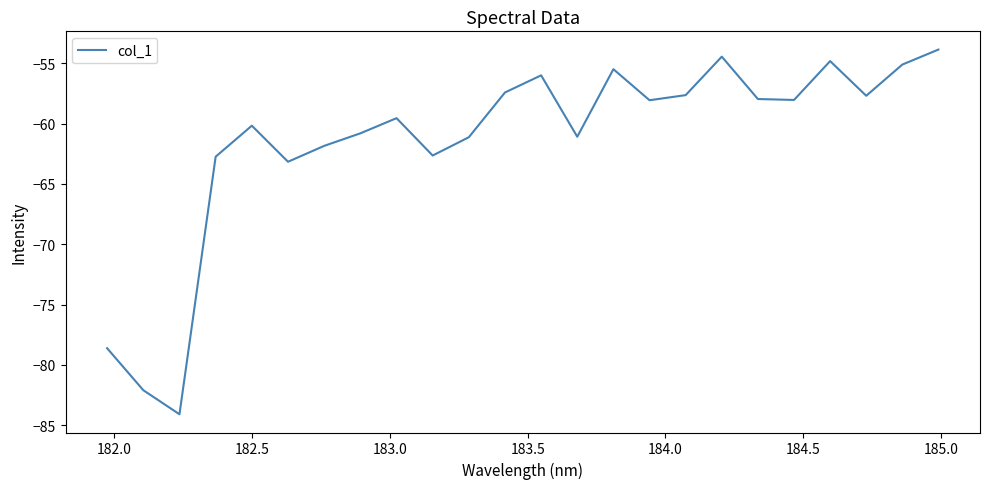

What is the difference between the maximum and minimum values?

30.2